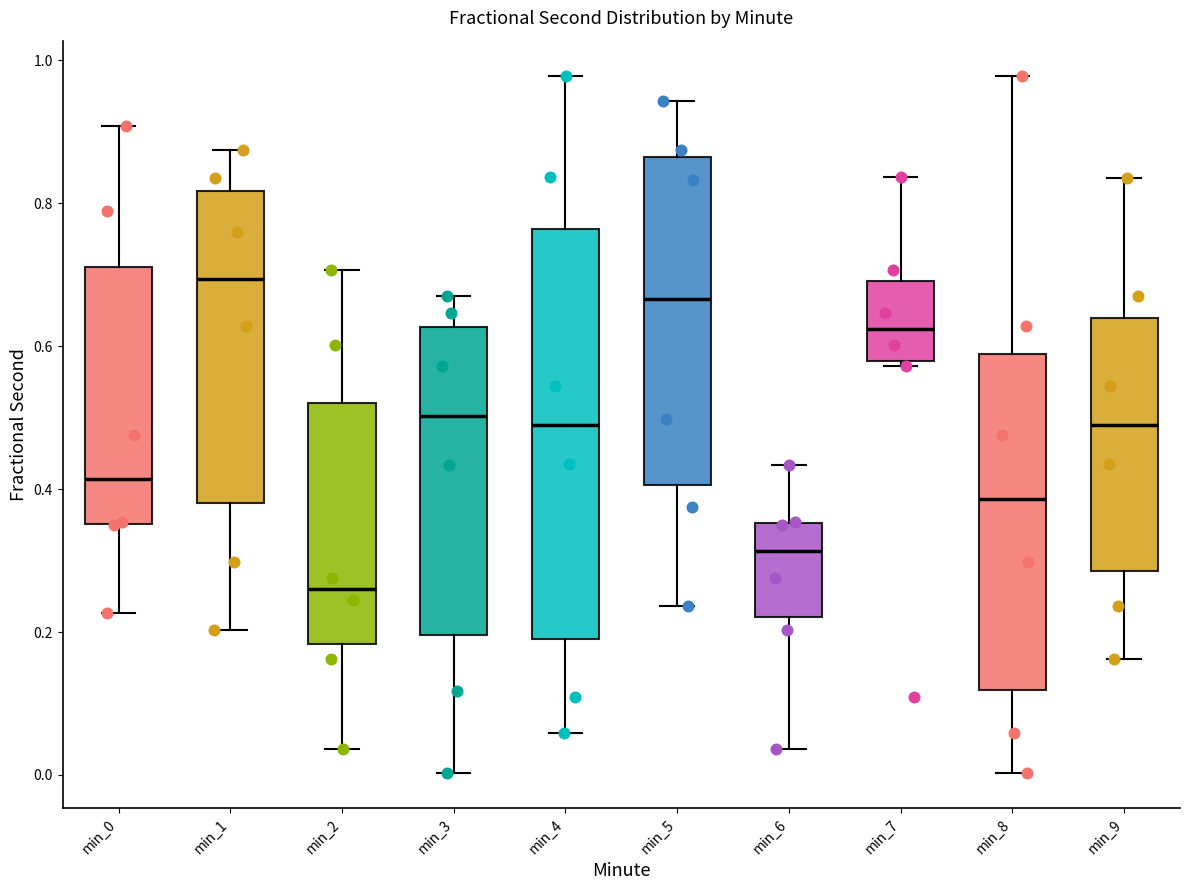

Which box is the tallest, from its lower edge to its upper edge?

min_4